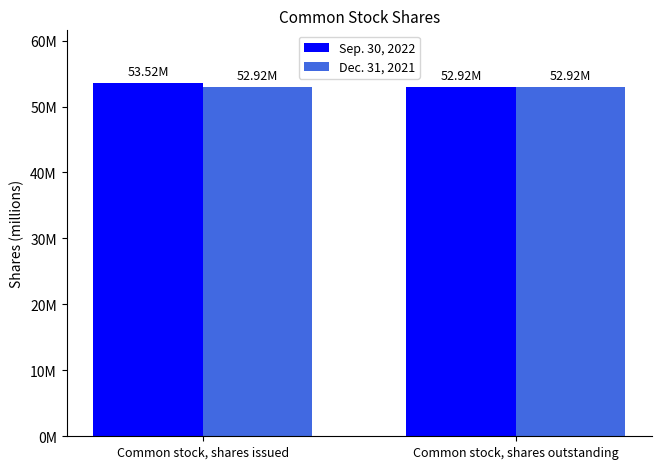

What is the label of the 1st bar from the right?

Common stock, shares outstanding